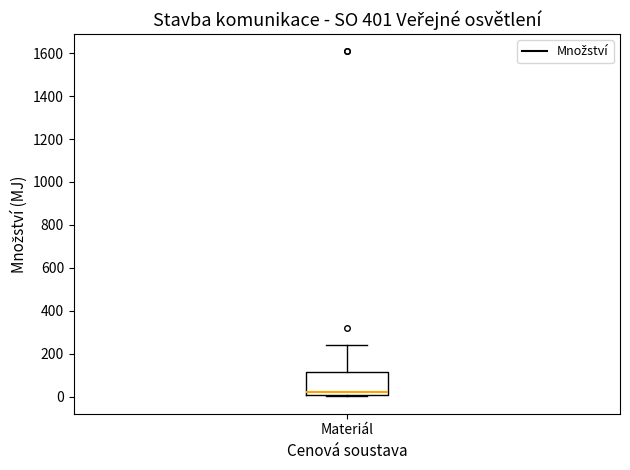

Read this box plot against the y-axis: the position of the median line, the range covered by the box, and the ends of both whiskers. The values are not printed on the chart, so give them approximately, as read against the axis.

median 20 (just above the box's lower edge), box 20 to 120, whiskers 0 to 240